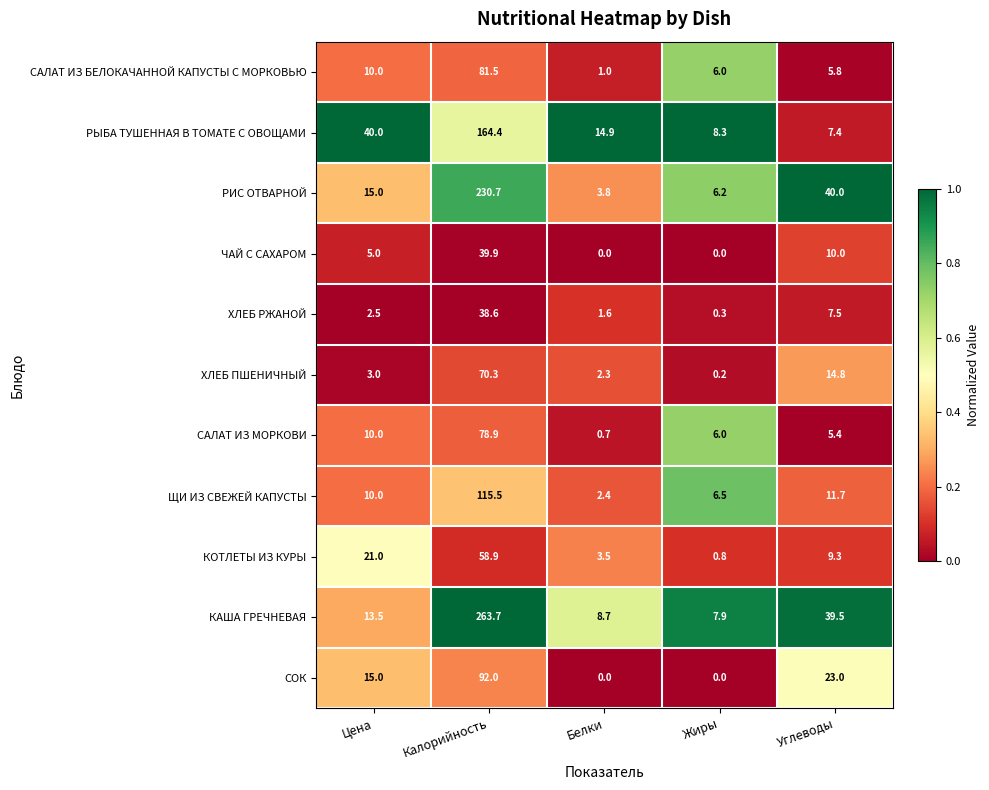

At which category is the sum across all series the highest?

Калорийность